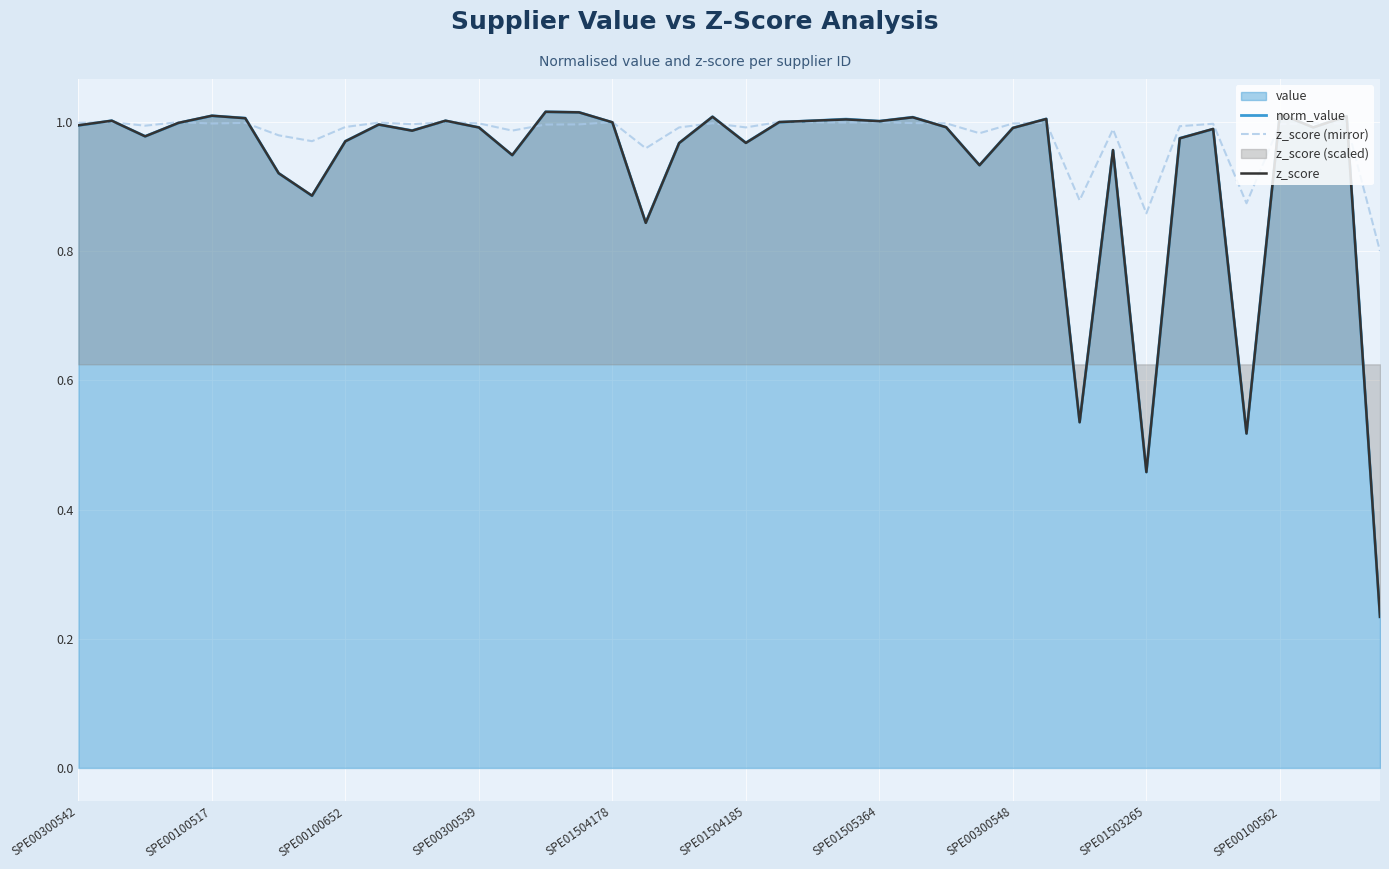

How many interior local peaks does the z_score series have?

13